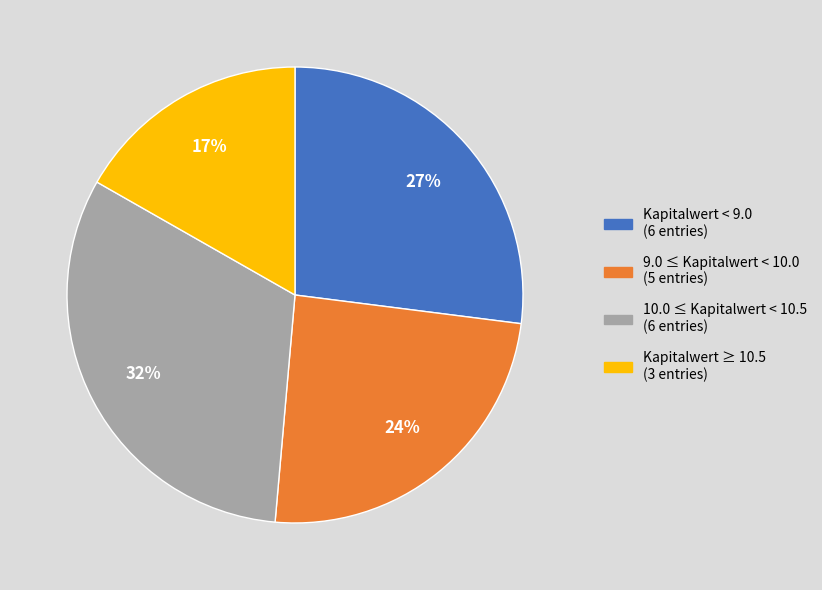

Does any single category account for the majority?

No